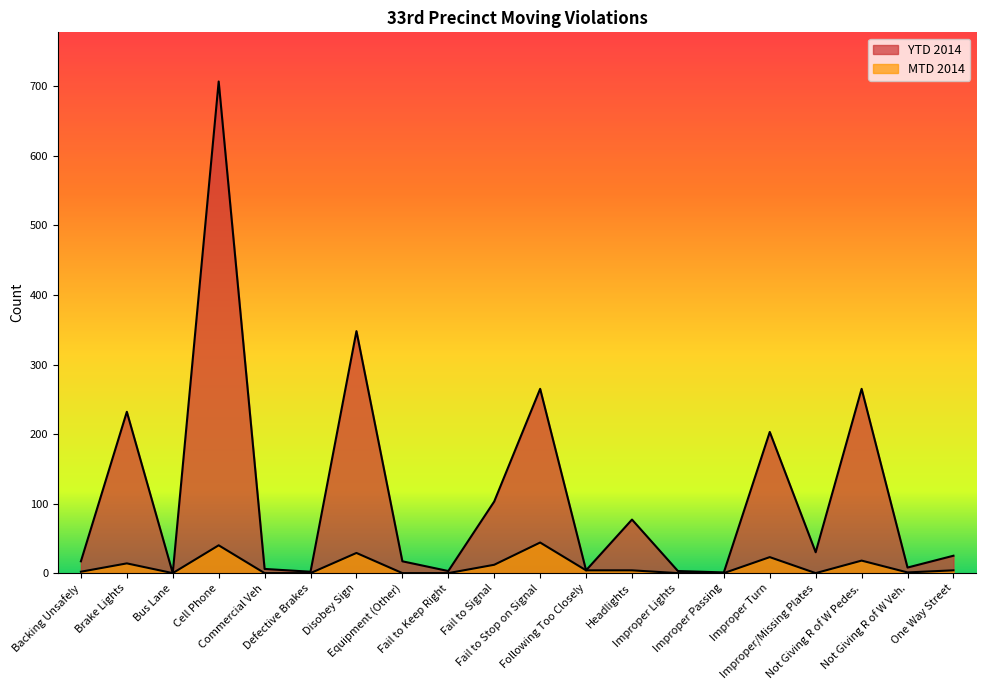

Reading left to right, extract all data points from this chart.

MTD 2014: 2	14	0	40	0	0	29	0	0	12	44	4	4	0	0	23	0	18	1	4
YTD 2014: 17	232	0	707	6	2	348	17	3	103	265	4	77	3	1	203	30	265	8	25